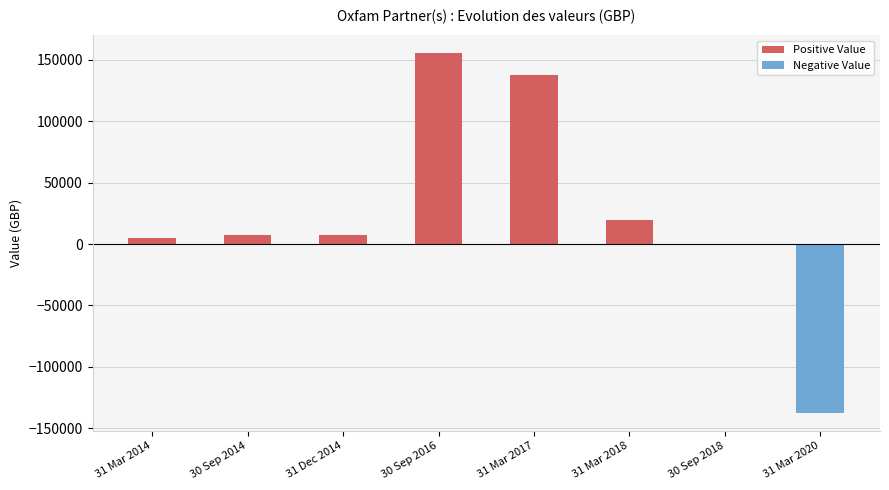

What is the sum of the values at 31 Dec 2014 and 31 Mar 2014?

12217.8